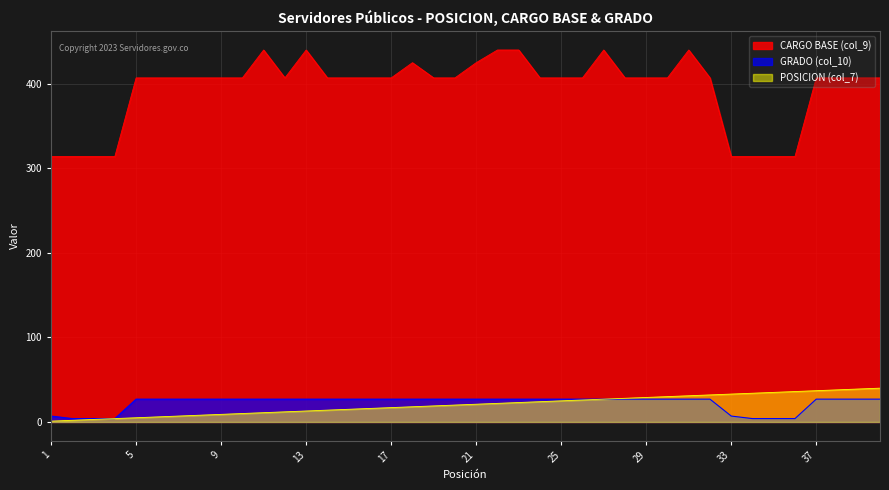

What is the difference between the maximum and minimum values in the POSICION (col_7) series?

39